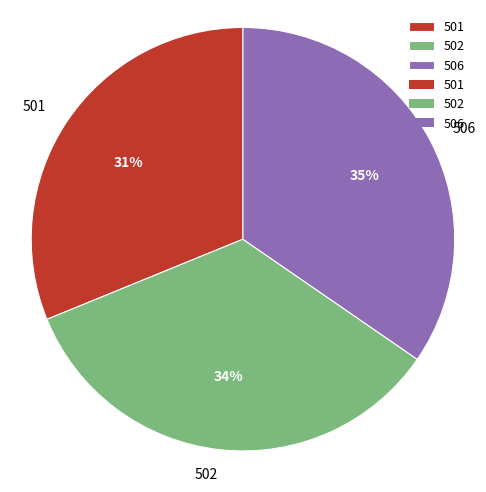

Does 502 represent more than half of the total?

No